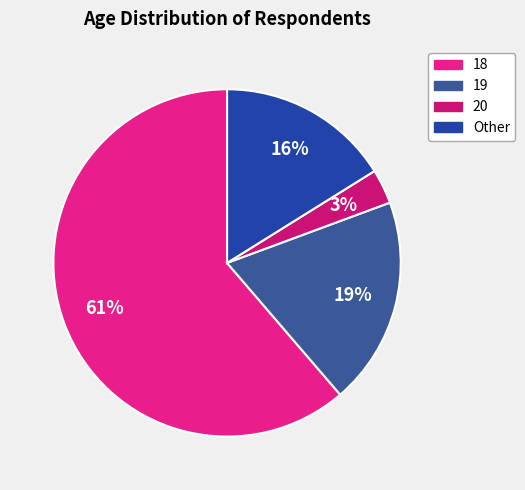

To the nearest percent, what portion does 19 represent?

19%